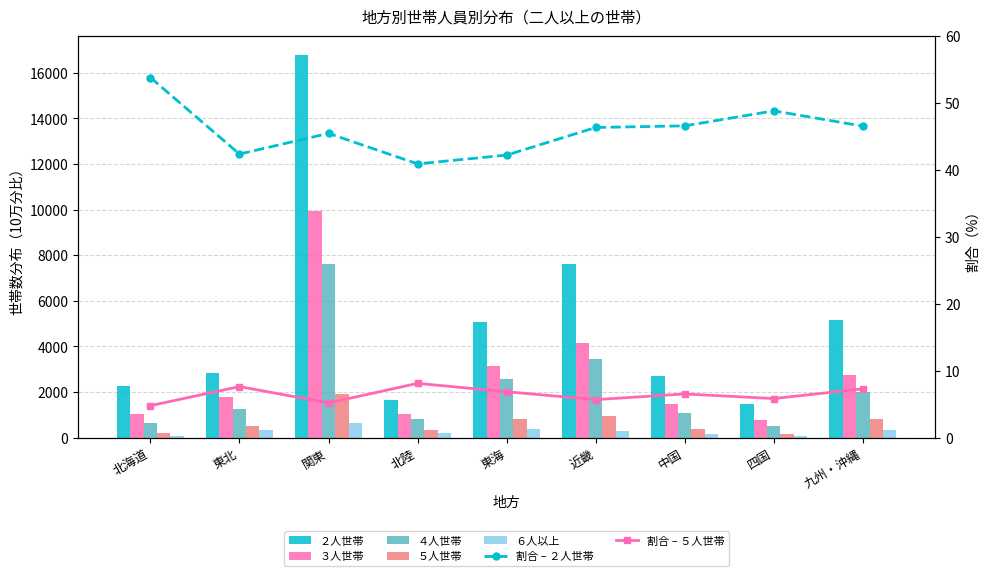

What value does the ６人以上 series have at 関東?

637